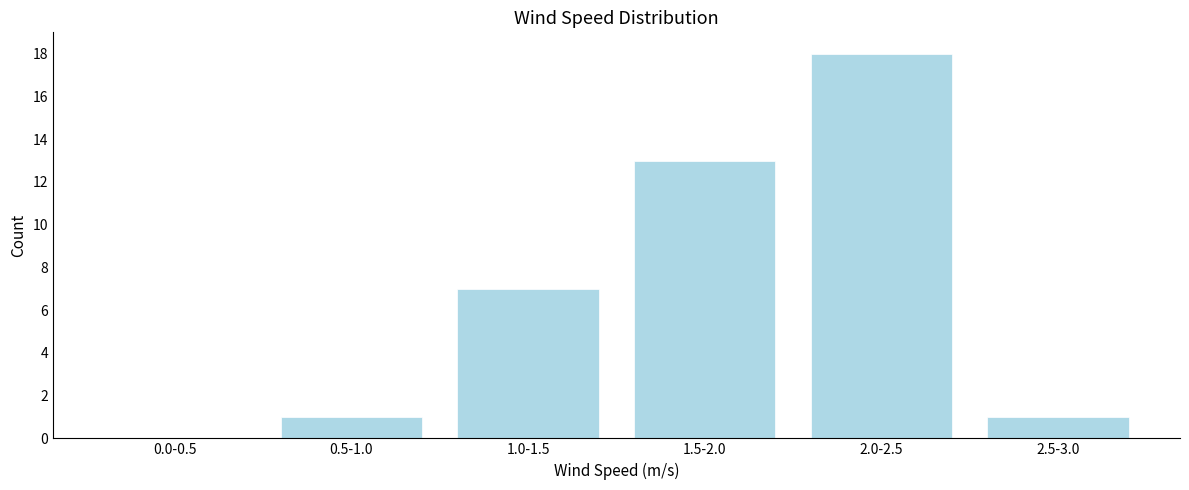

Reading left to right, list all the values displayed in this chart.

0.0-0.5=0	0.5-1.0=1	1.0-1.5=7	1.5-2.0=13	2.0-2.5=18	2.5-3.0=1